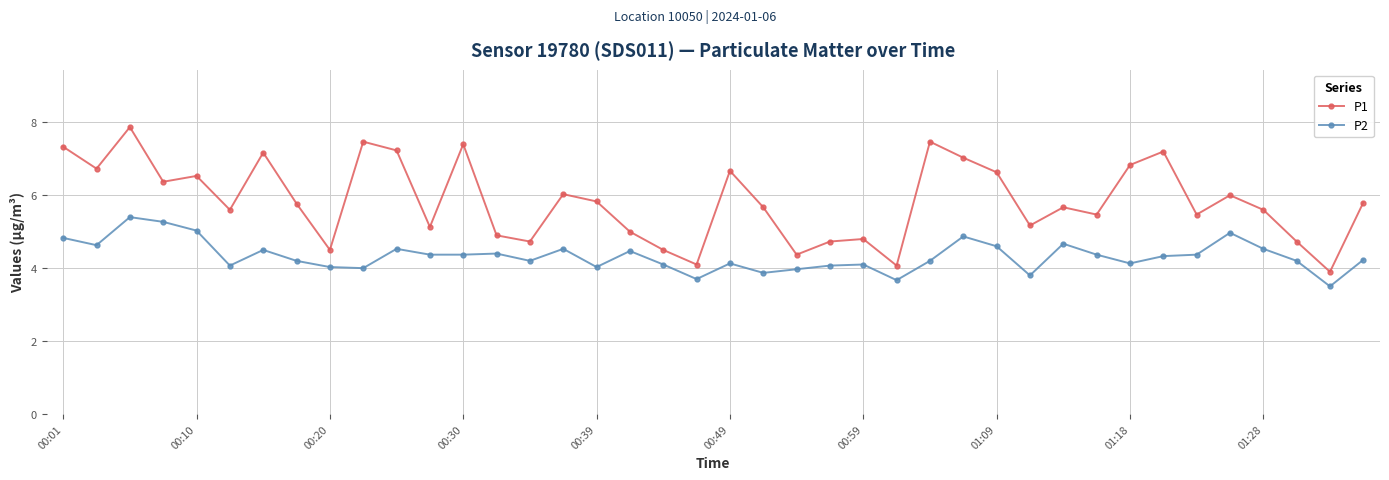

How many series are shown in this chart?

2